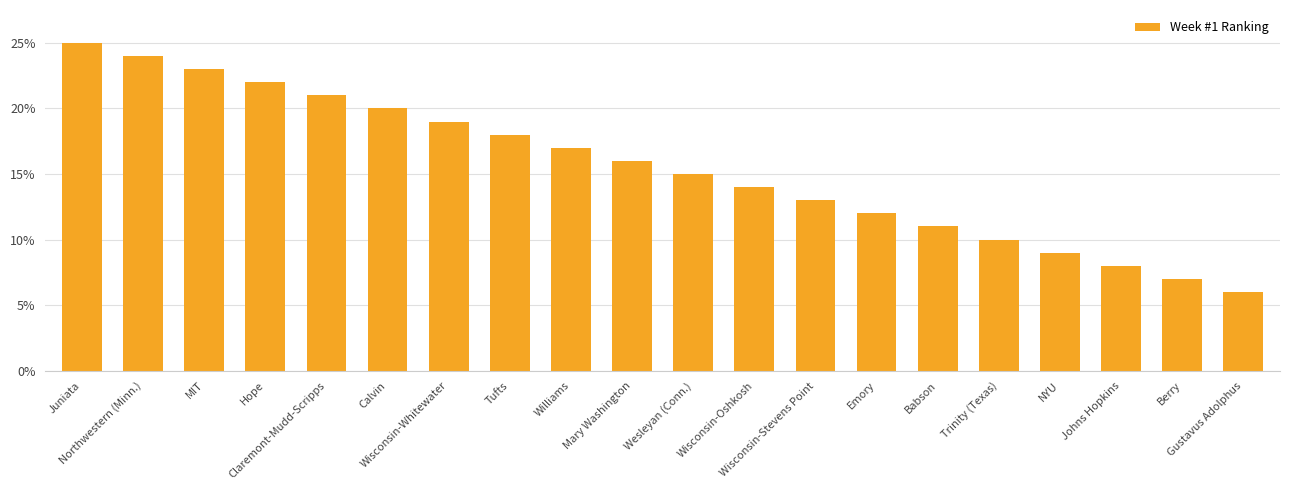

The value at Wisconsin-Oshkosh is 14. True or false?

True